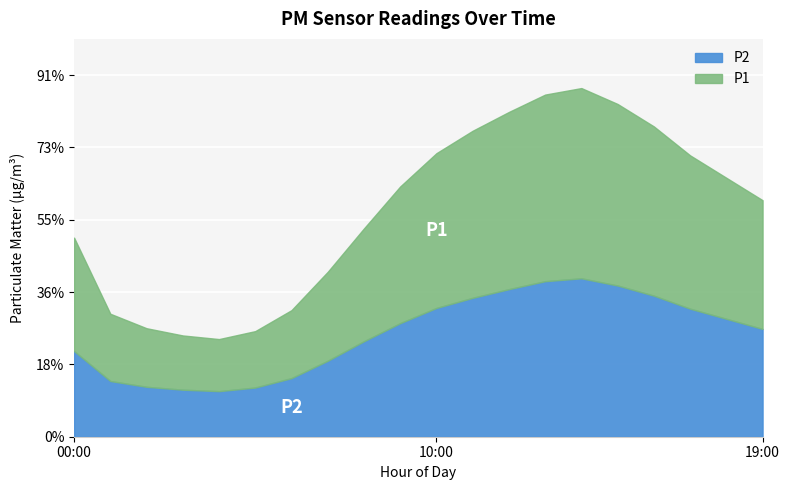

The P2 series shows 8.4 at 17:00. True or false?

False